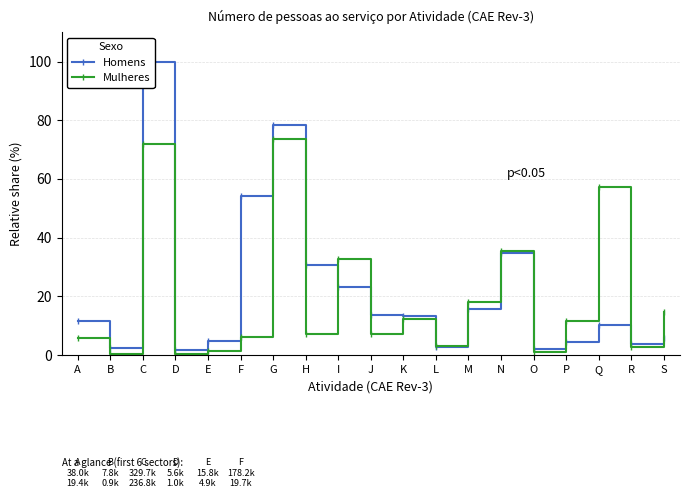

True or false: Homens and Mulheres cross at least once.

True